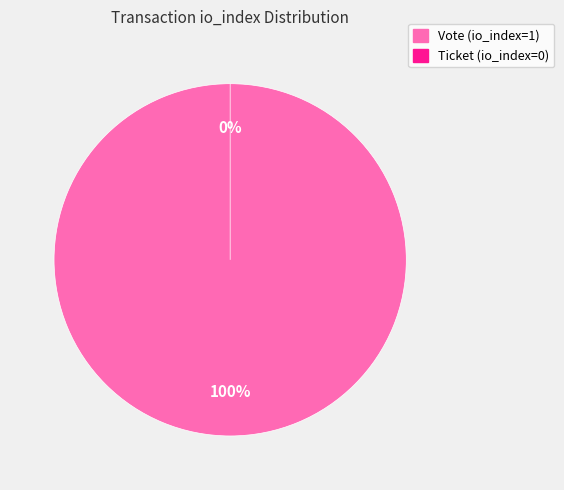

Is there any slice that represents more than half of the pie?

Yes